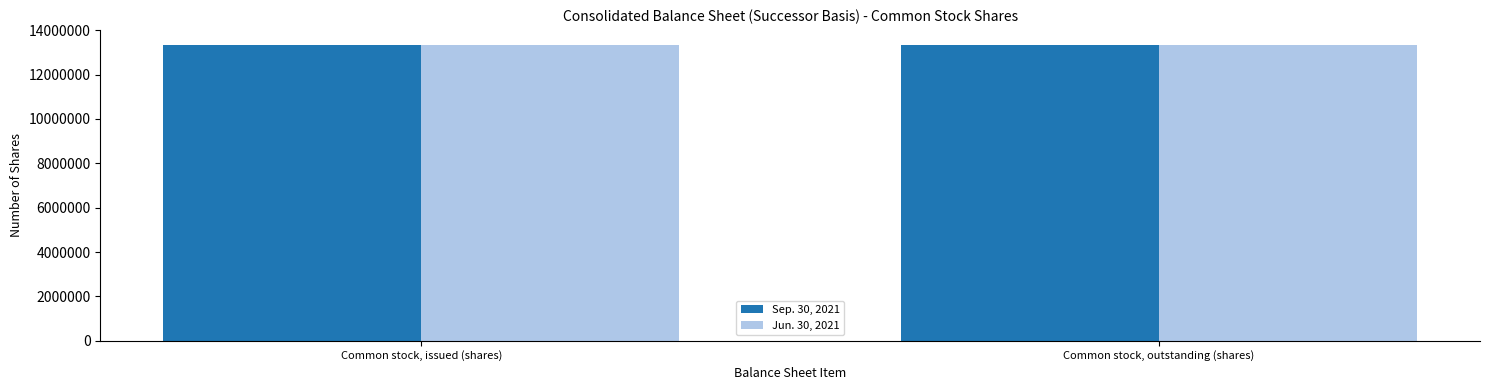

How many categories are shown in the chart?

2